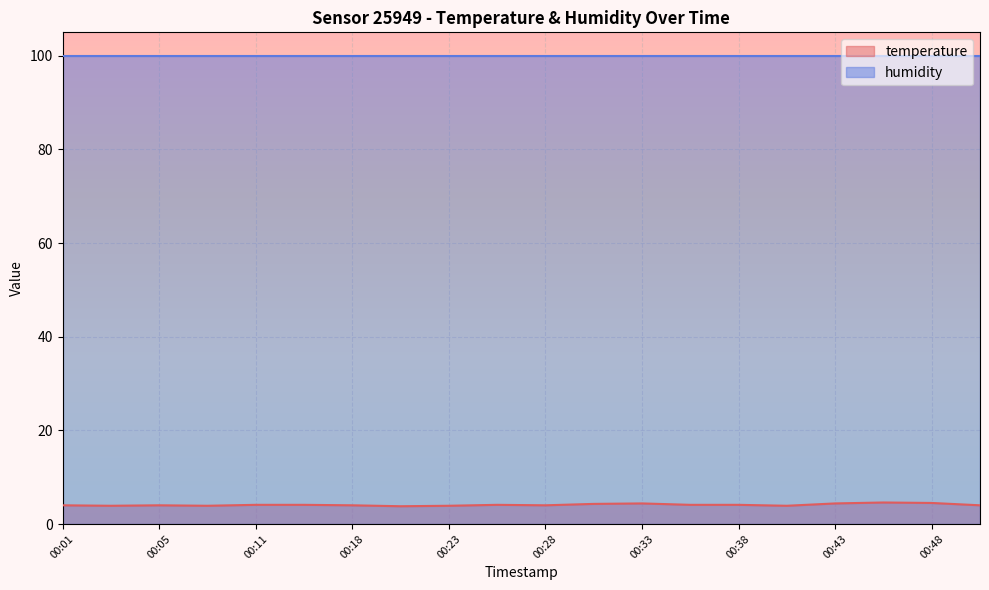

Which has a higher value, 00:01 or 00:40?

00:01